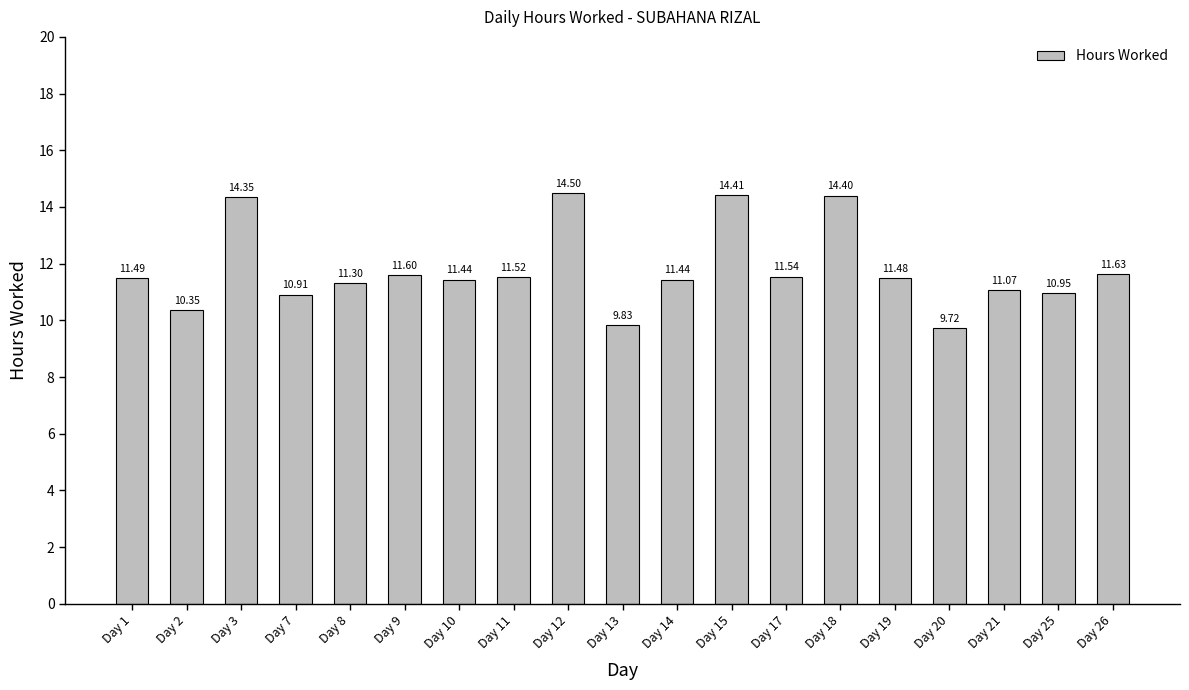

What is the average value?

11.8